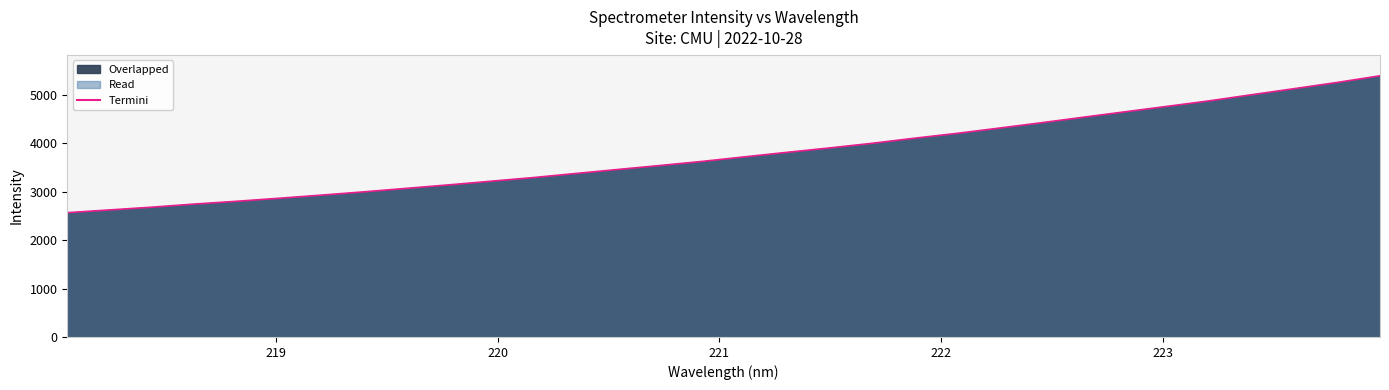

What is the minimum value shown in the chart?

2565.1